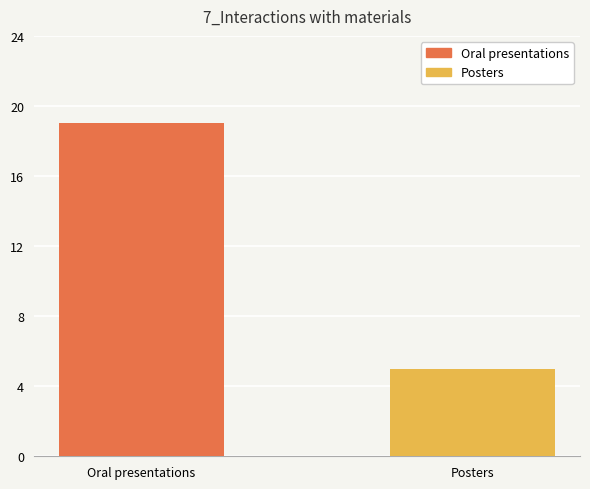

What is the label of the 2nd bar from the right?

Oral presentations